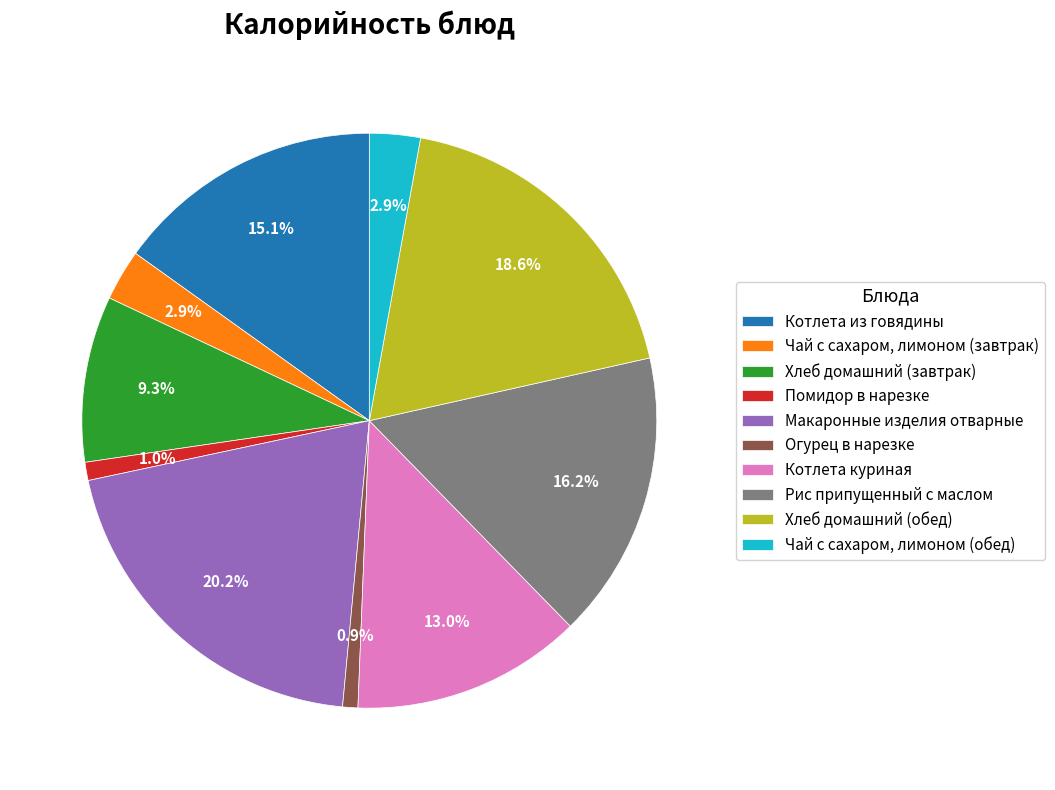

How many slices are in this pie chart?

10